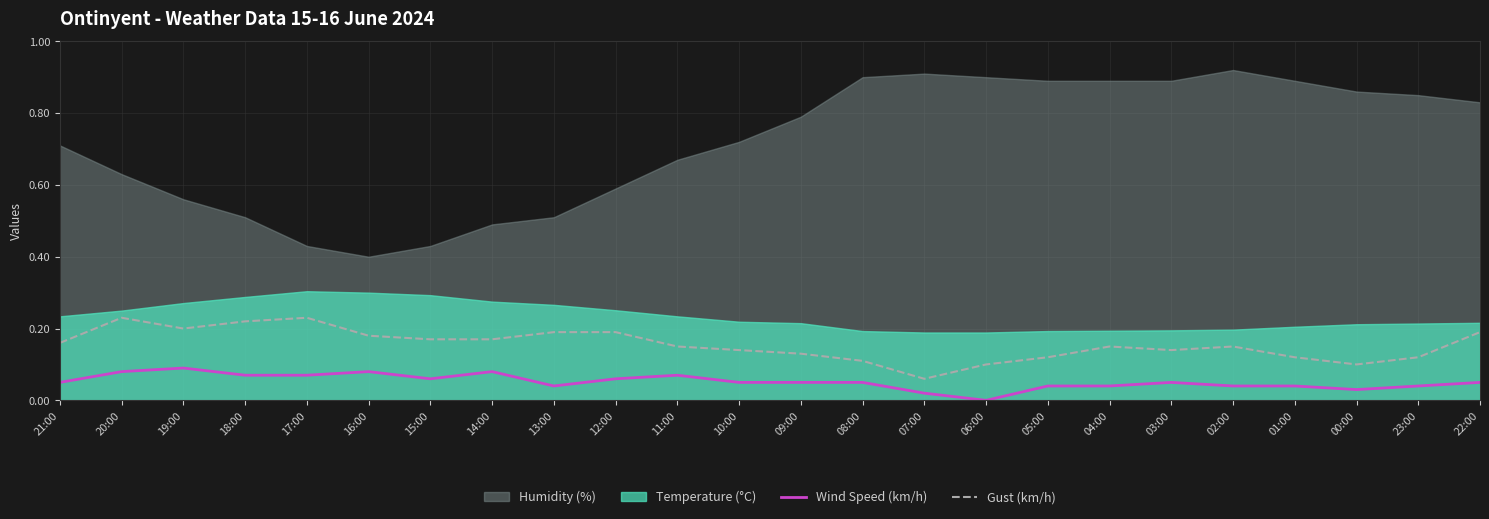

How many lines are shown in the chart?

2